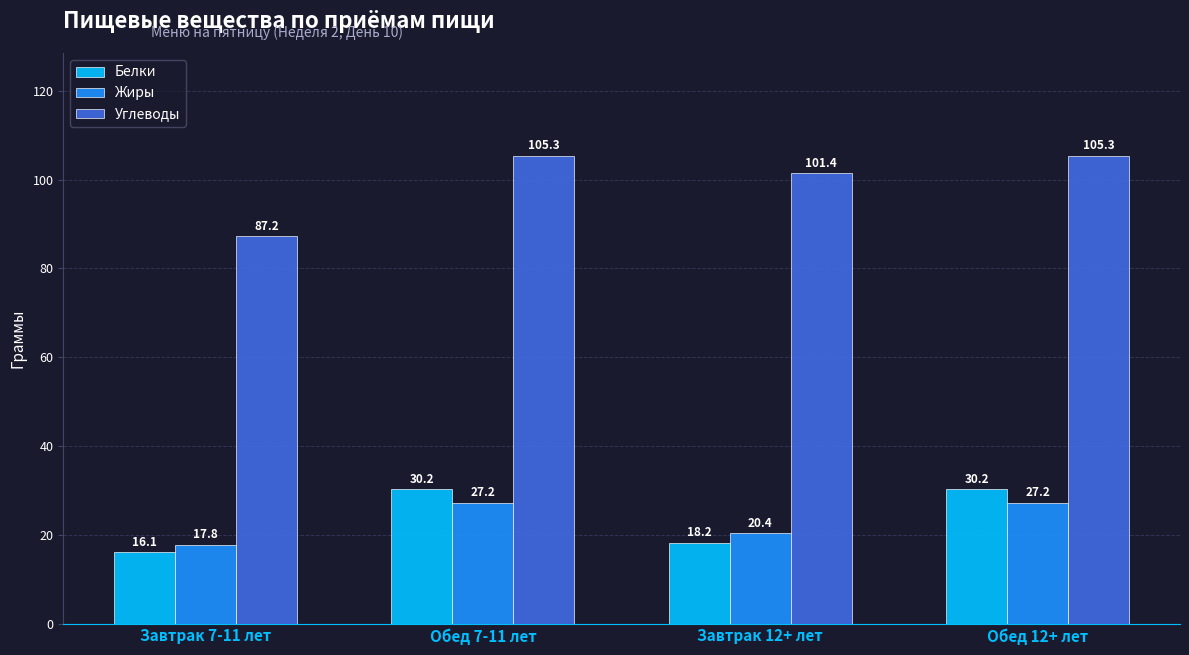

How many groups of bars are there?

4